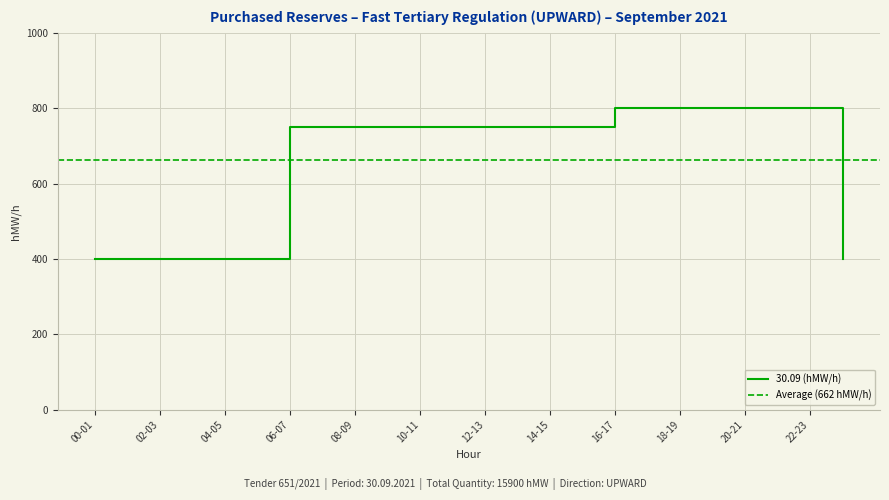

What is the value of the 20th point from the left?

800